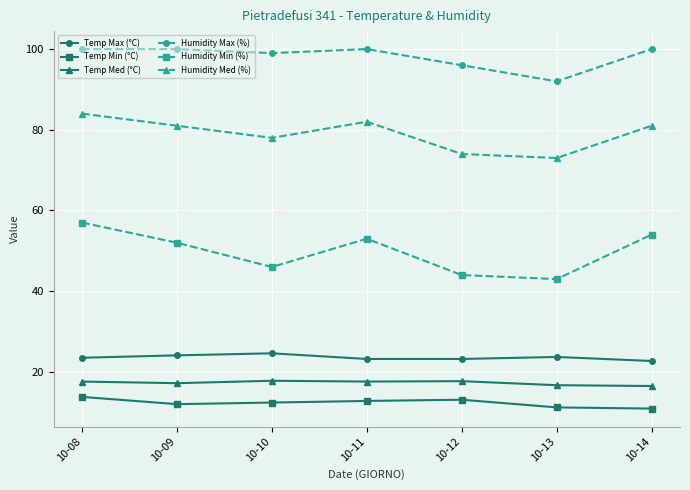

True or false: Temp Med (°C) and Humidity Med (%) cross at least once.

False